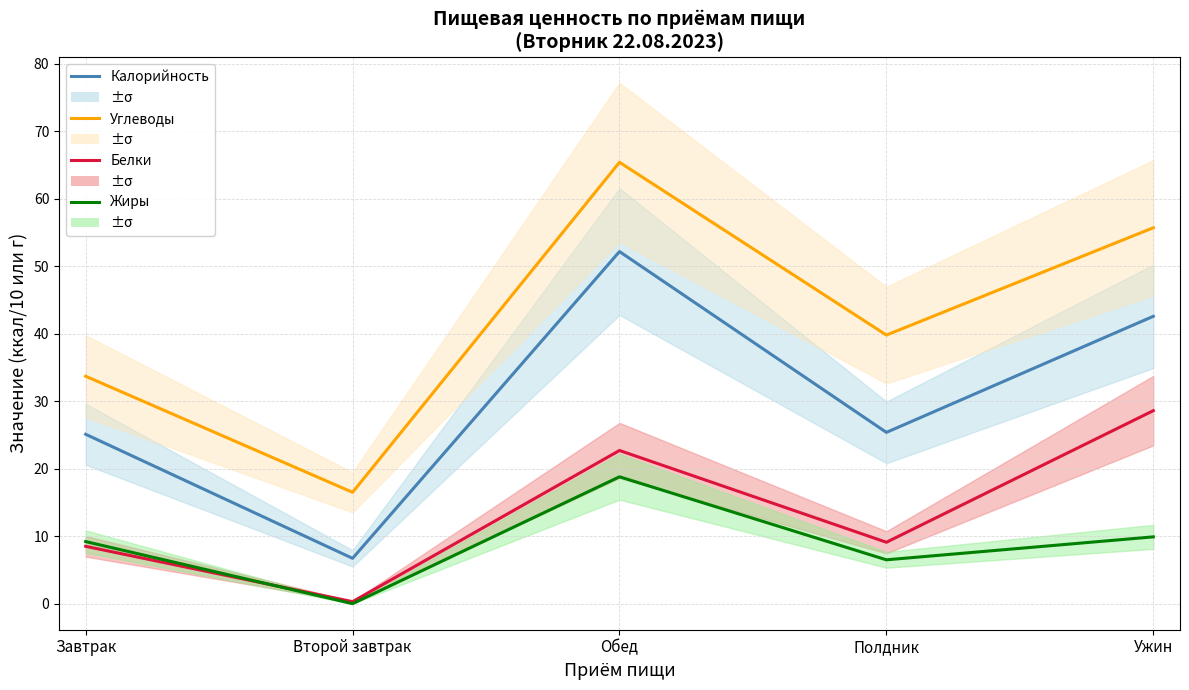

Reading left to right, list all the values displayed in this chart.

Калорийность: Завтрак=25.1	Второй завтрак=6.7	Обед=52.2	Полдник=25.4	Ужин=42.6
Углеводы: Завтрак=33.7	Второй завтрак=16.5	Обед=65.4	Полдник=39.8	Ужин=55.7
Белки: Завтрак=8.5	Второй завтрак=0.3	Обед=22.7	Полдник=9.1	Ужин=28.6
Жиры: Завтрак=9.2	Второй завтрак=0.0	Обед=18.8	Полдник=6.5	Ужин=9.9